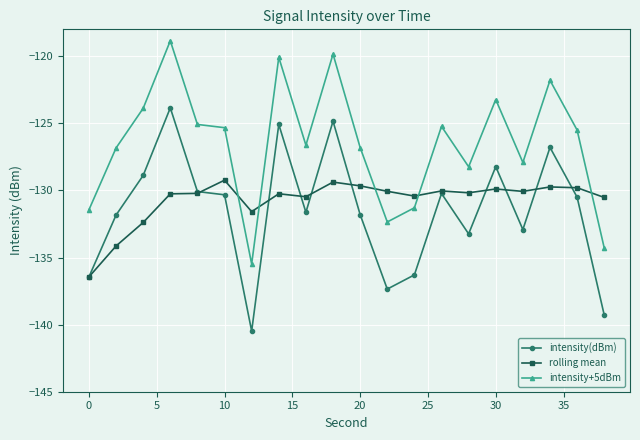

What is the value of the rolling mean point at the 5th from the left?

-130.2